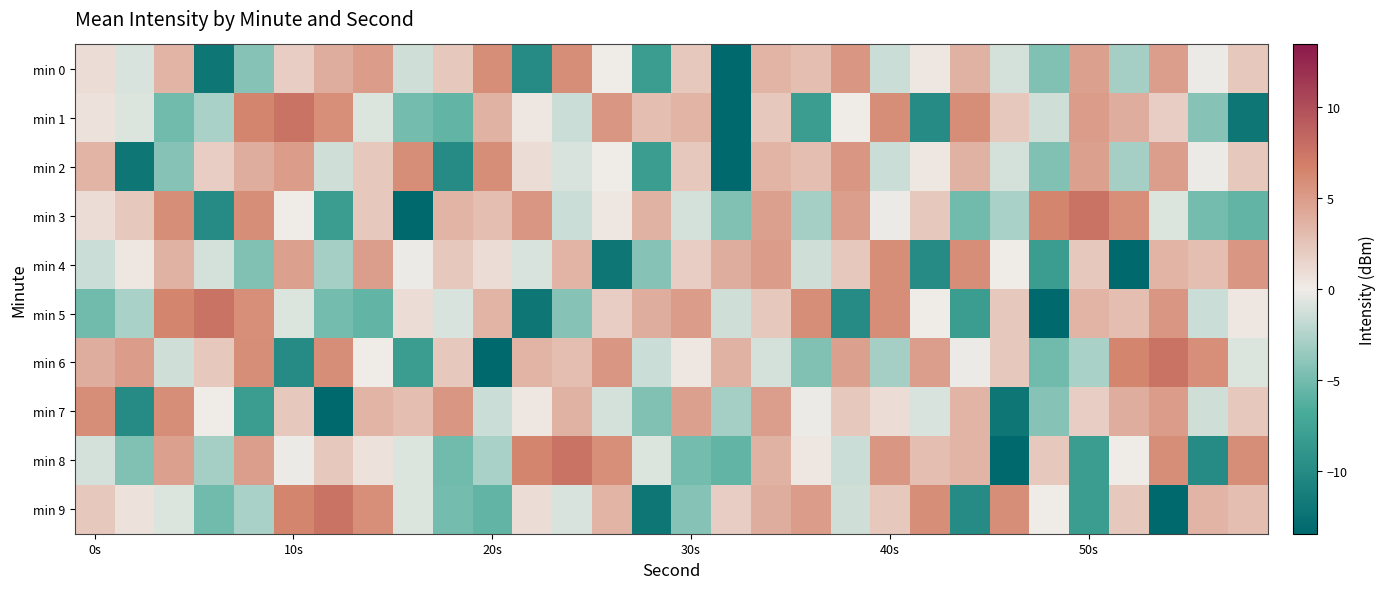

What is the minimum value shown in the chart?

-13.4